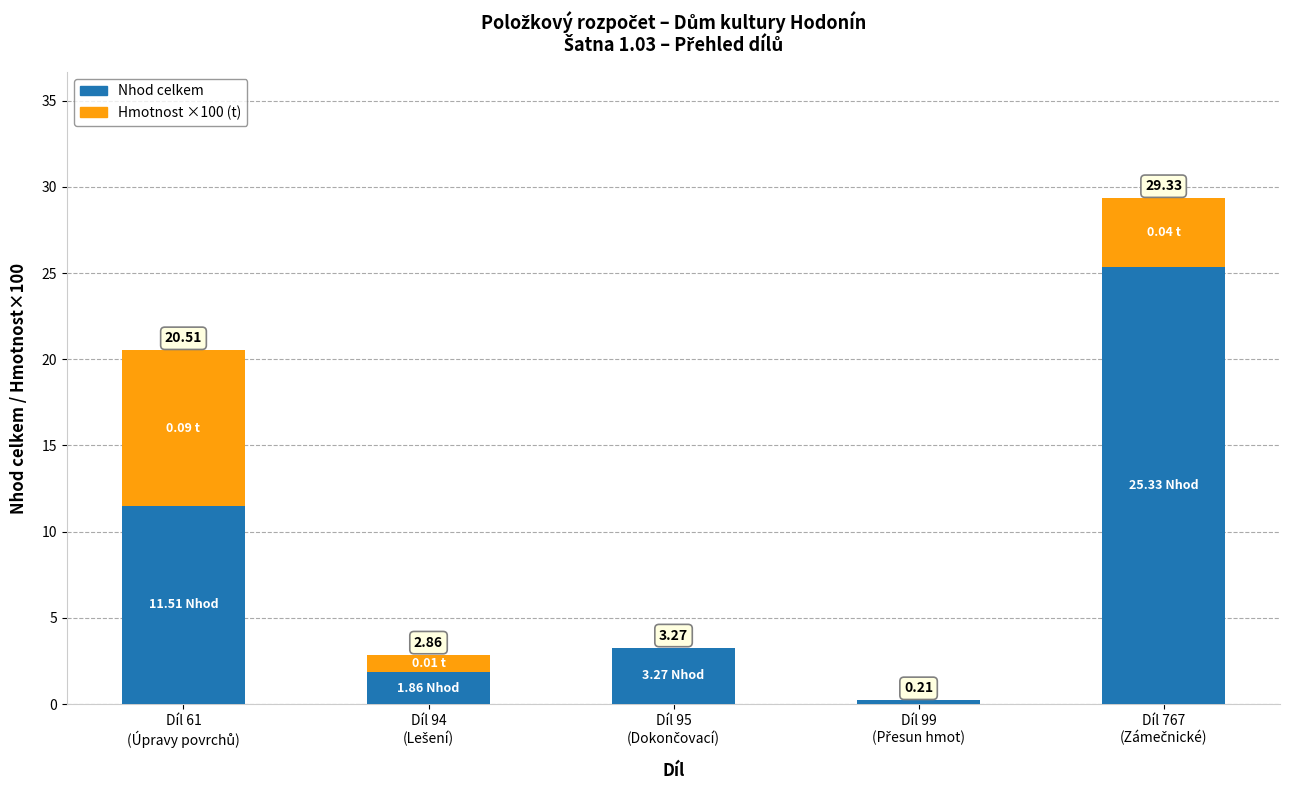

Are the bars horizontal?

No